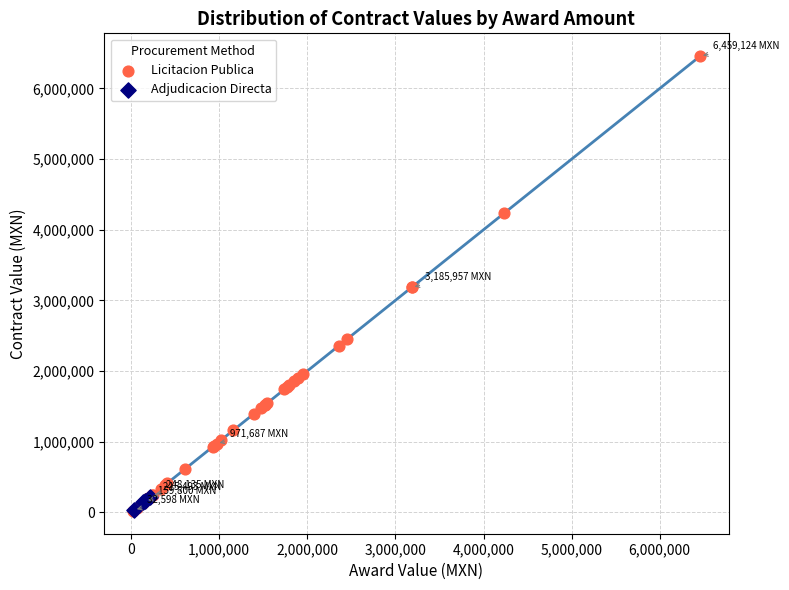

Which series has the largest Y range (max minus min)?

Licitacion Publica